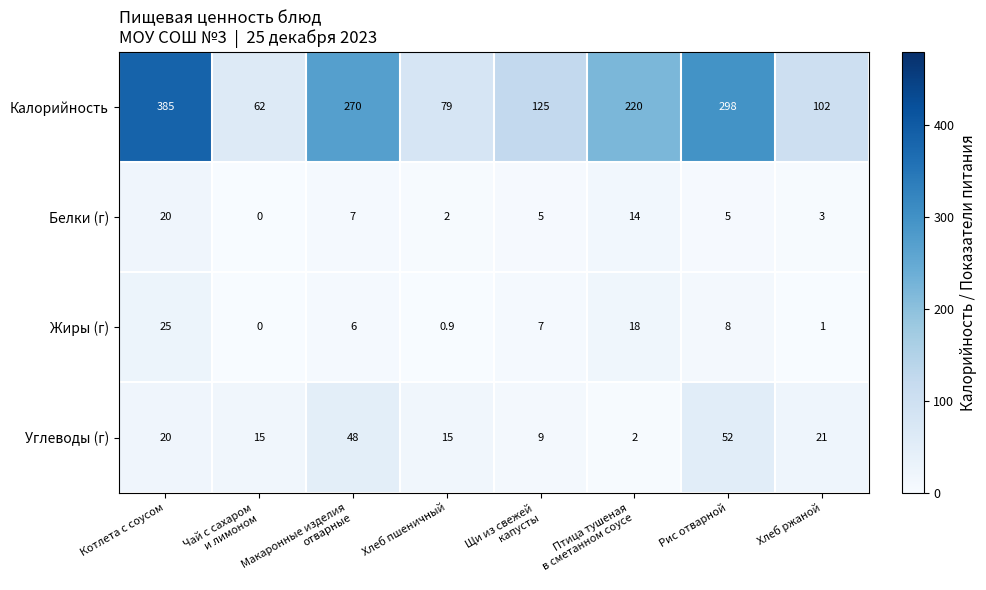

At which label does Калорийность reach its peak?

Котлета с соусом